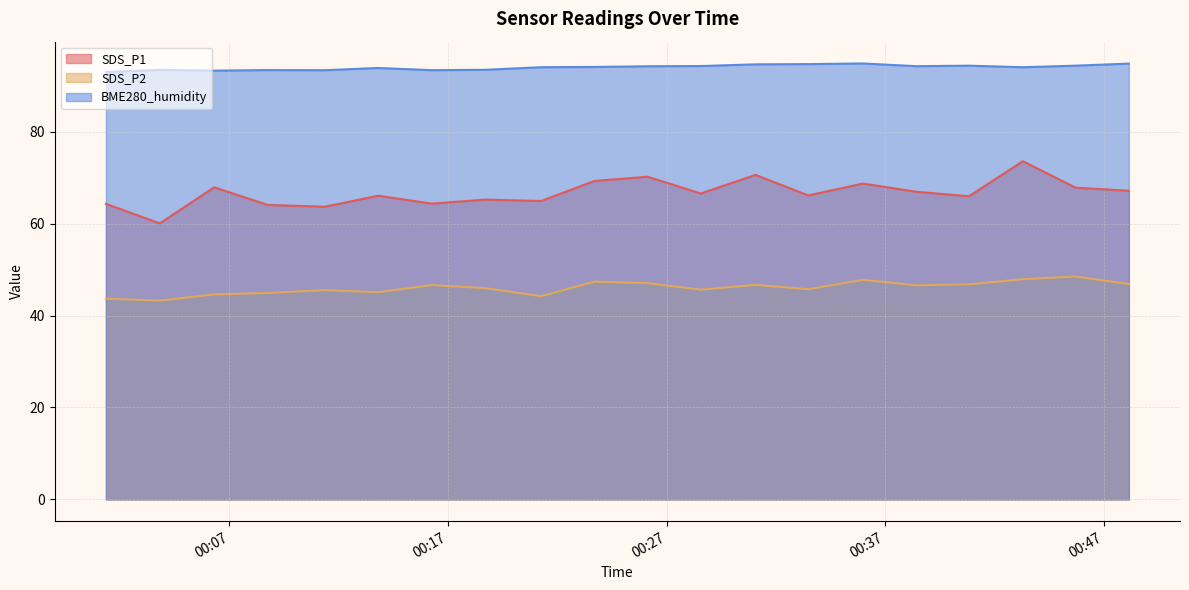

Is it true that SDS_P1 equals 64.1 at 2022/12/05 00:08:45?

True